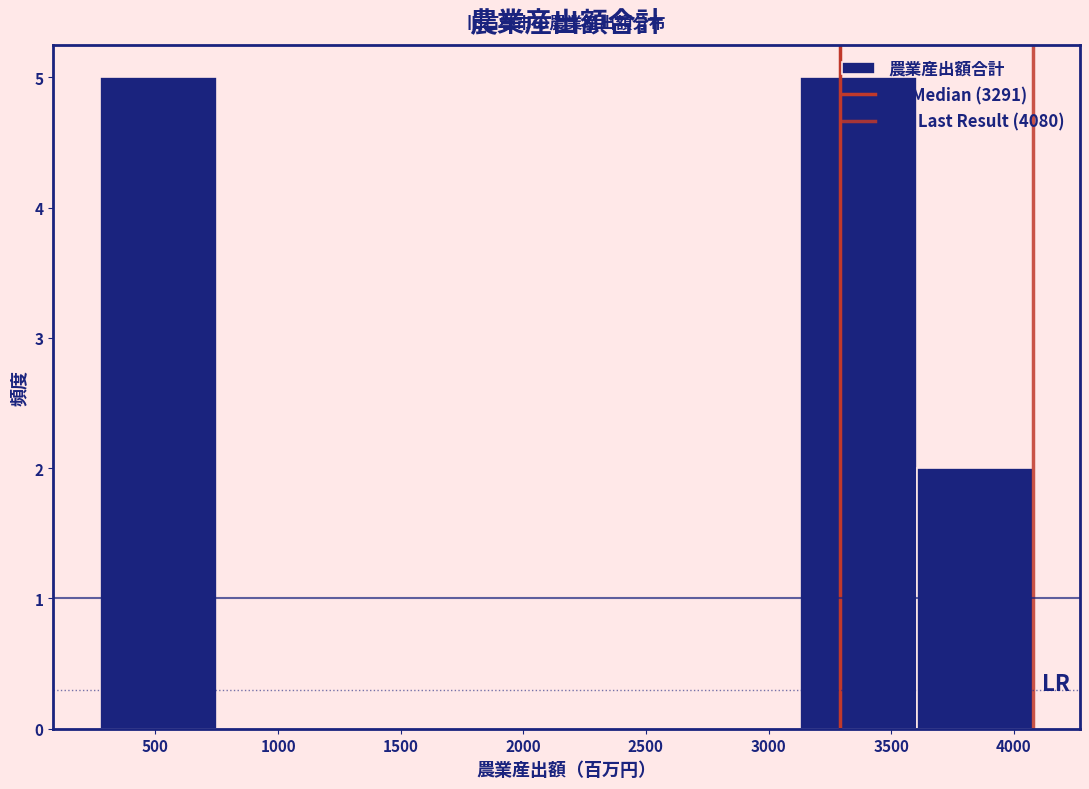

Reading left to right, transcribe this chart: for each bar, give the range it covers on the x-axis and its height. Neither the bar edges nor the heights are printed on the chart, so give them approximately, as read against the axes.

250 to 750: 5
750 to 1250: 0
1250 to 1700: 0
1700 to 2200: 0
2200 to 2650: 0
2650 to 3150: 0
3150 to 3600: 5
3600 to 4100: 2